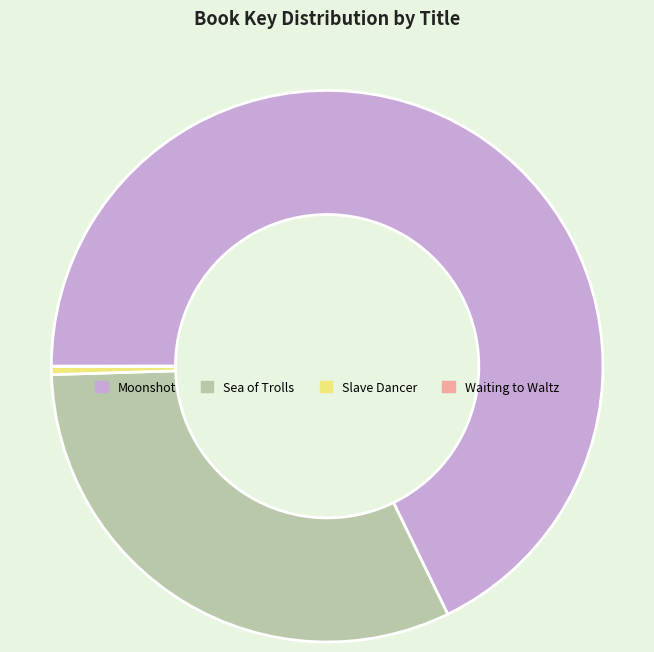

Do Sea of Trolls and Slave Dancer together represent more than half of the pie?

No